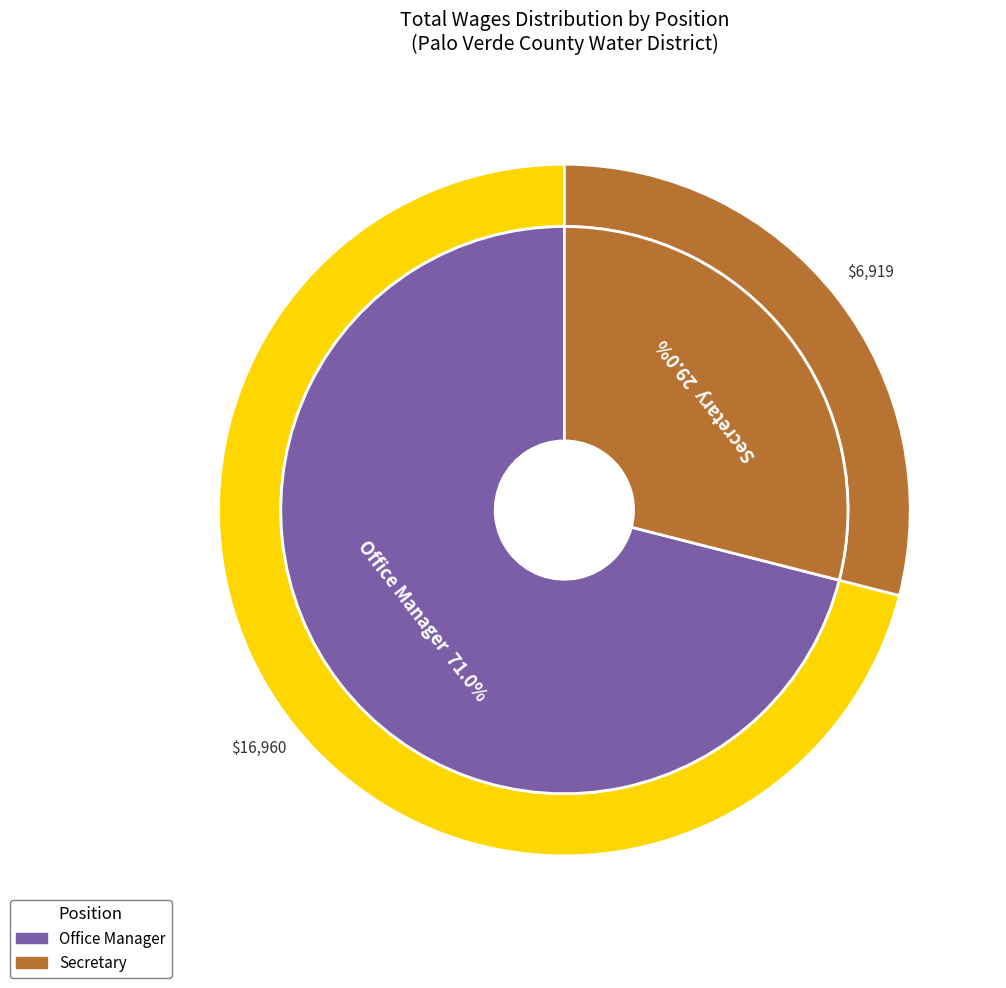

To the nearest percent, what is the difference between the largest and smallest slice percentages?

42%